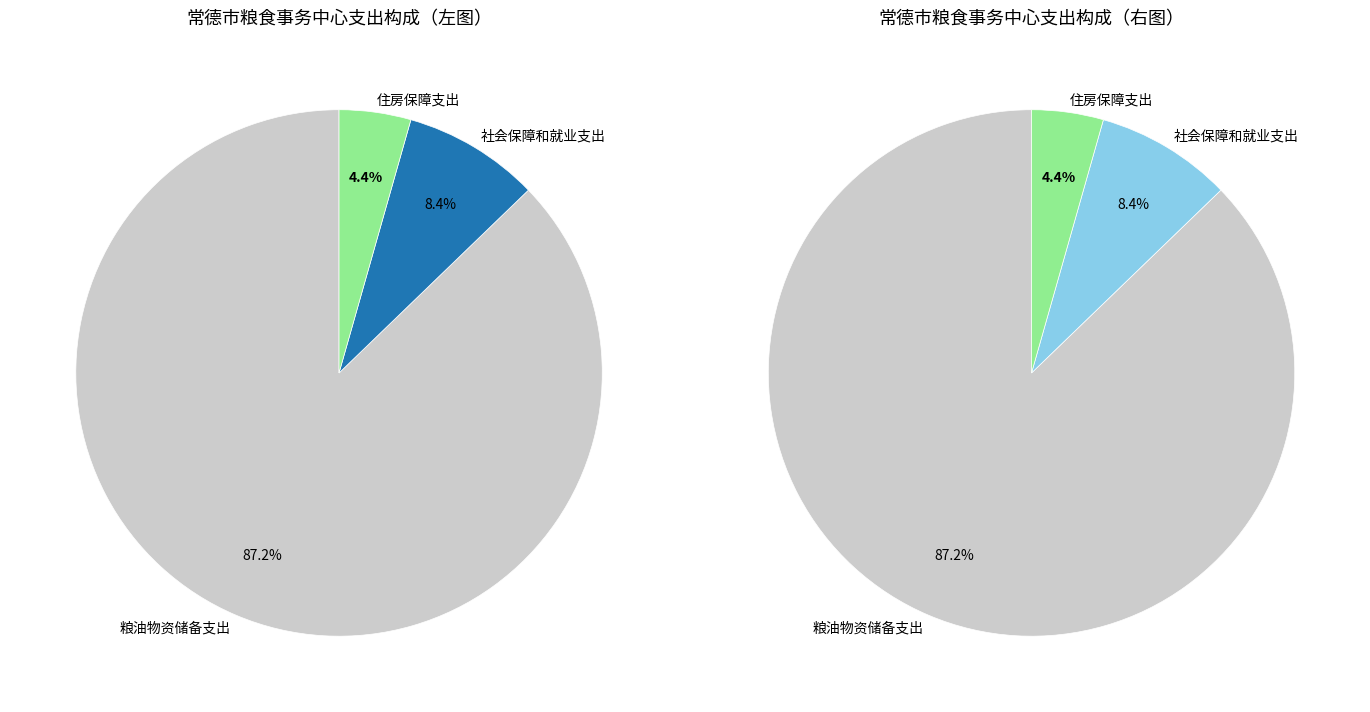

To the nearest percent, what is the average slice percentage?

33%